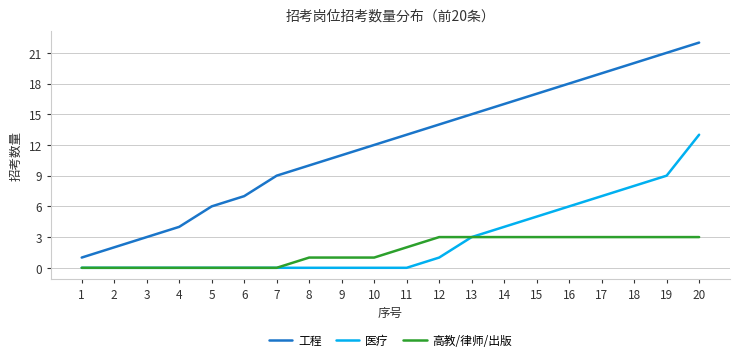

Count the number of categories in the chart.

20